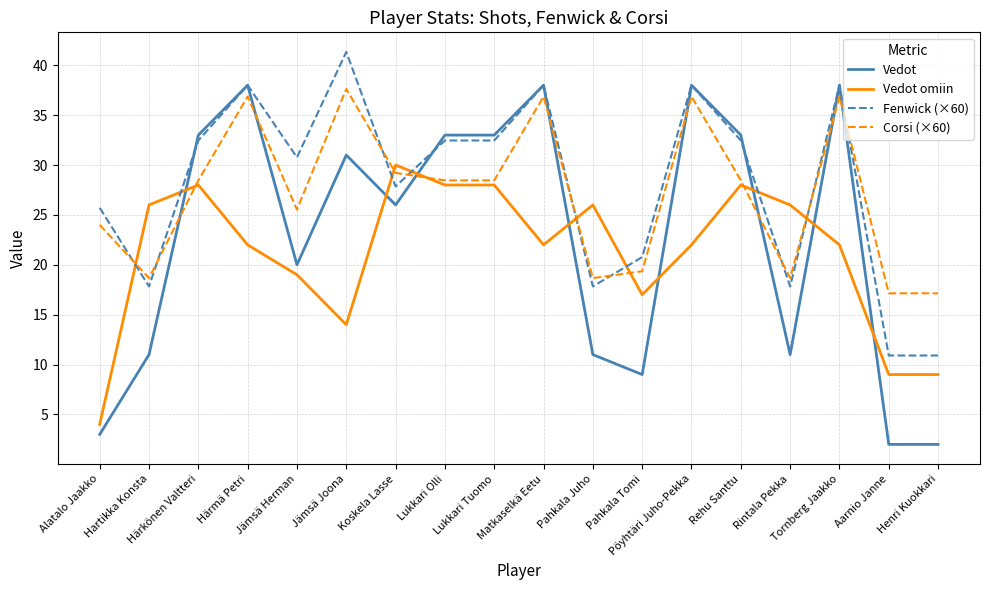

Between Pahkala Tomi and Rehu Santtu, which series saw the biggest shift?

Vedot